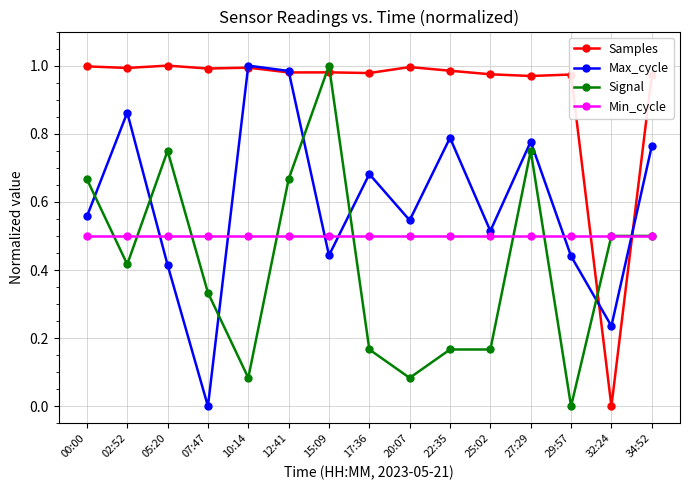

What is the label of the 13th point from the right?

05:20